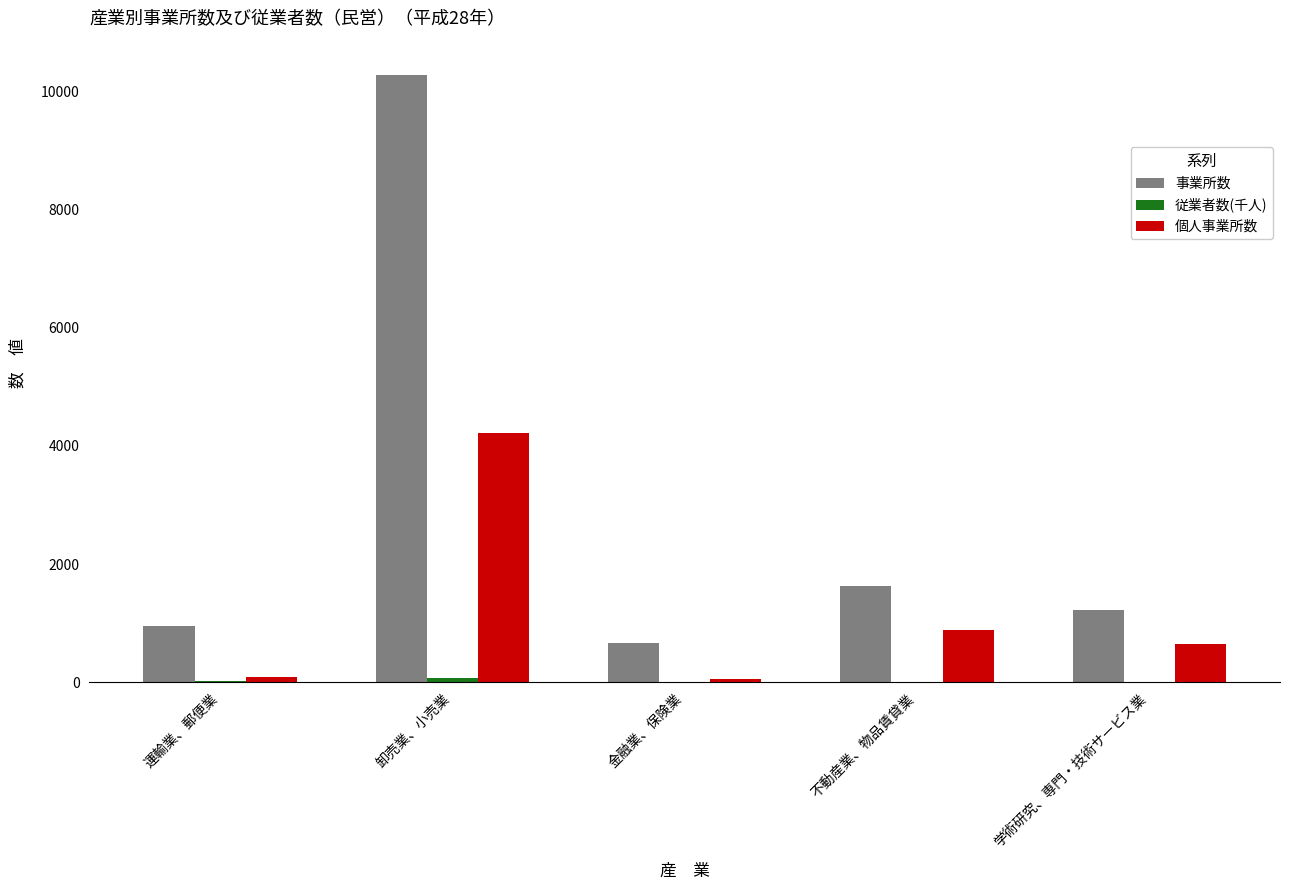

Which series has the largest total across all categories?

事業所数